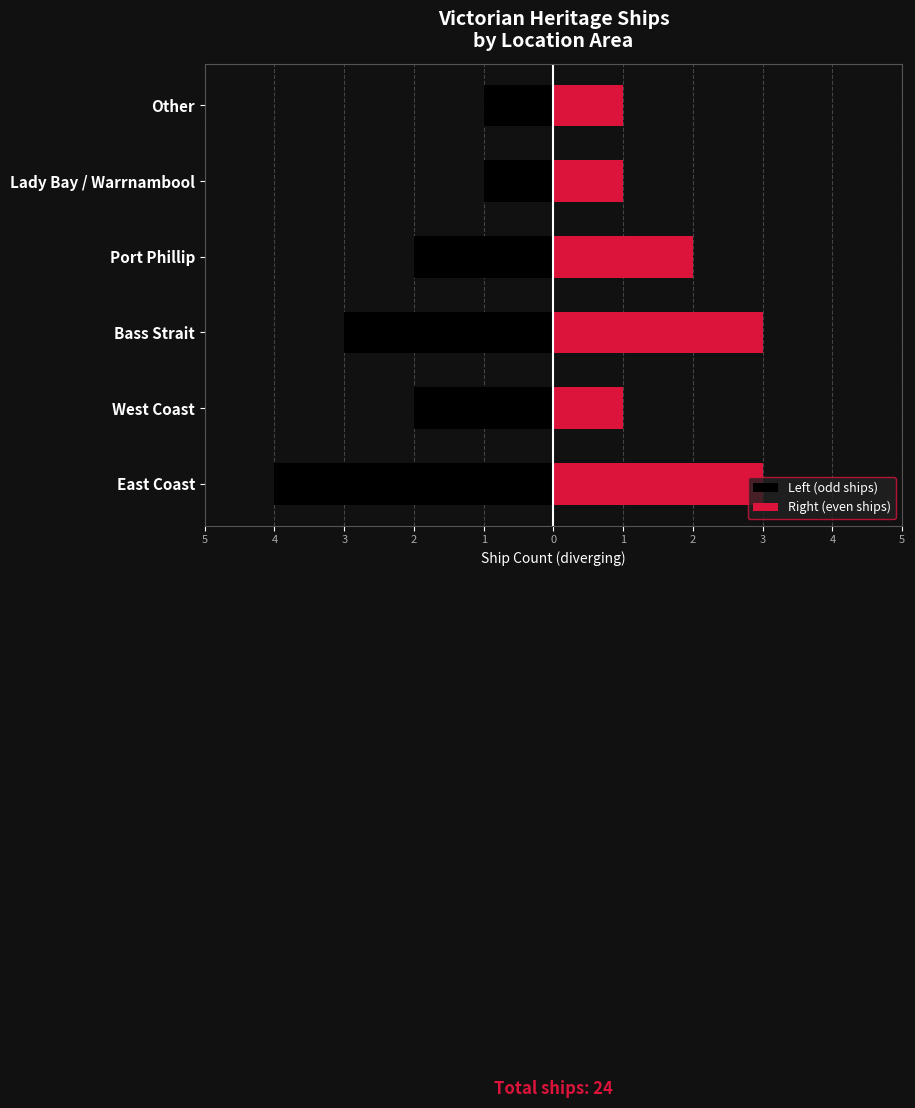

True or false: Left (odd ships) has a value of -3 at West Coast.

False